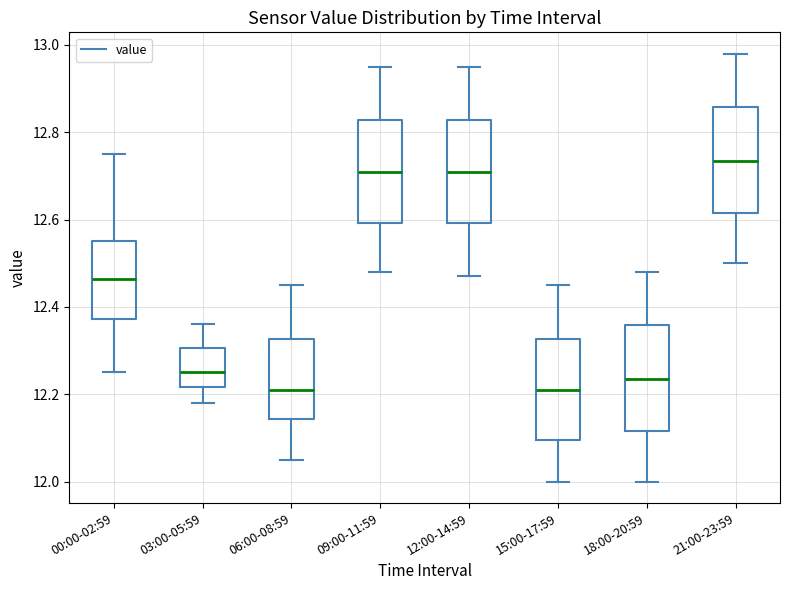

Reading left to right, read every box against the y-axis: the position of its median line, the range the box covers, and the ends of its whiskers. The values are not printed on the chart, so give them approximately, as read against the axis.

00:00-02:59: median 12.46, box 12.38 to 12.56, whiskers 12.26 to 12.76
03:00-05:59: median 12.26, box 12.22 to 12.30, whiskers 12.18 to 12.36
06:00-08:59: median 12.22, box 12.14 to 12.32, whiskers 12.06 to 12.46
09:00-11:59: median 12.72, box 12.60 to 12.82, whiskers 12.48 to 12.96
12:00-14:59: median 12.72, box 12.60 to 12.82, whiskers 12.48 to 12.96
15:00-17:59: median 12.22, box 12.10 to 12.32, whiskers 12.00 to 12.46
18:00-20:59: median 12.24, box 12.12 to 12.36, whiskers 12.00 to 12.48
21:00-23:59: median 12.74, box 12.62 to 12.86, whiskers 12.50 to 12.98